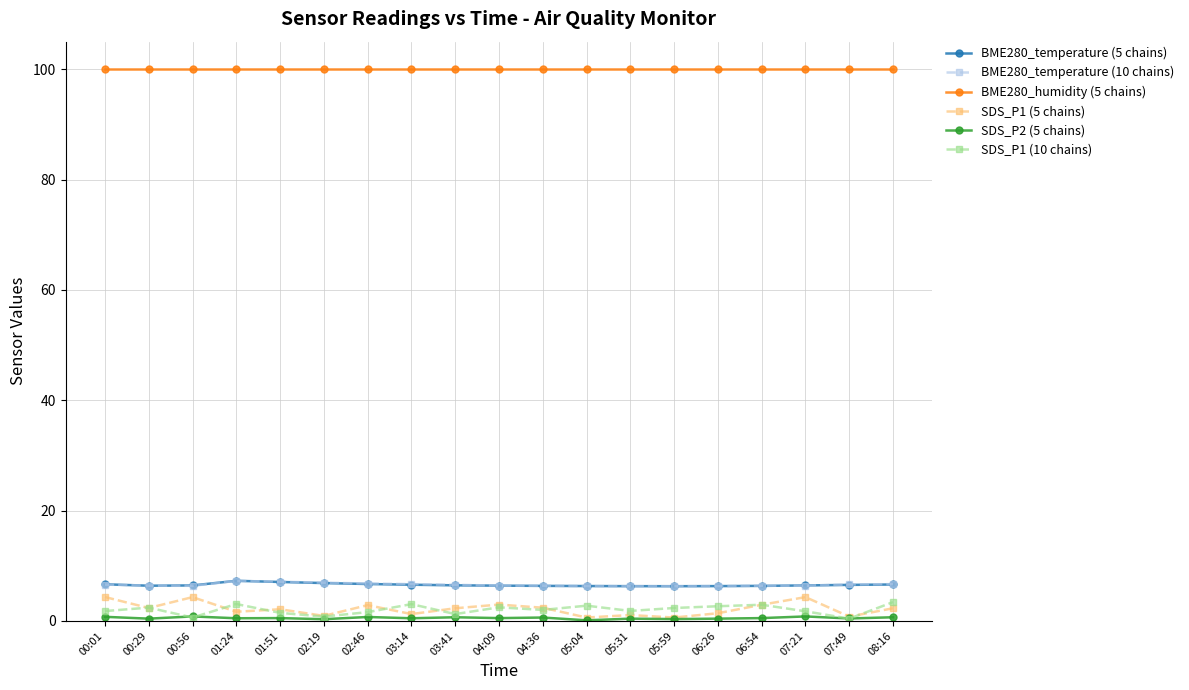

True or false: SDS_P1 (5 chains) has more than 2 interior local peaks.

True